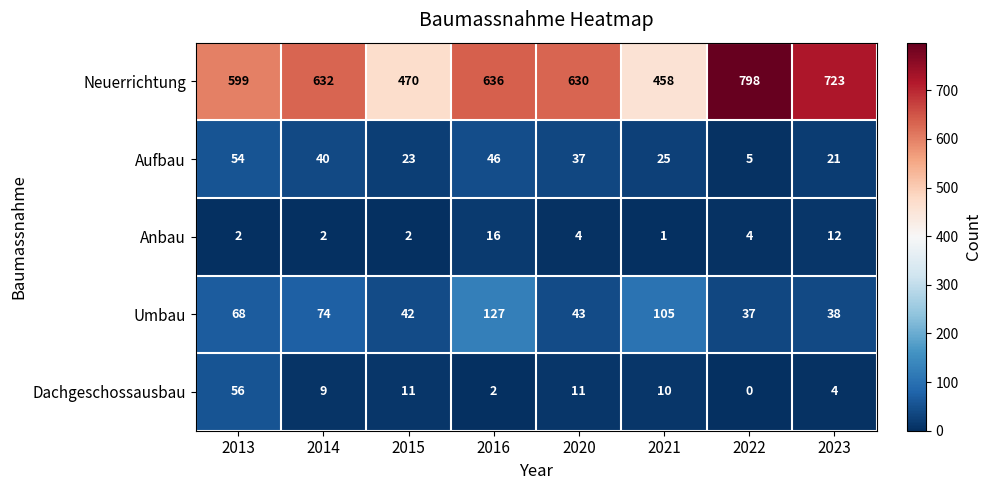

Which series changed the most between 2013 and 2020?

Dachgeschossausbau